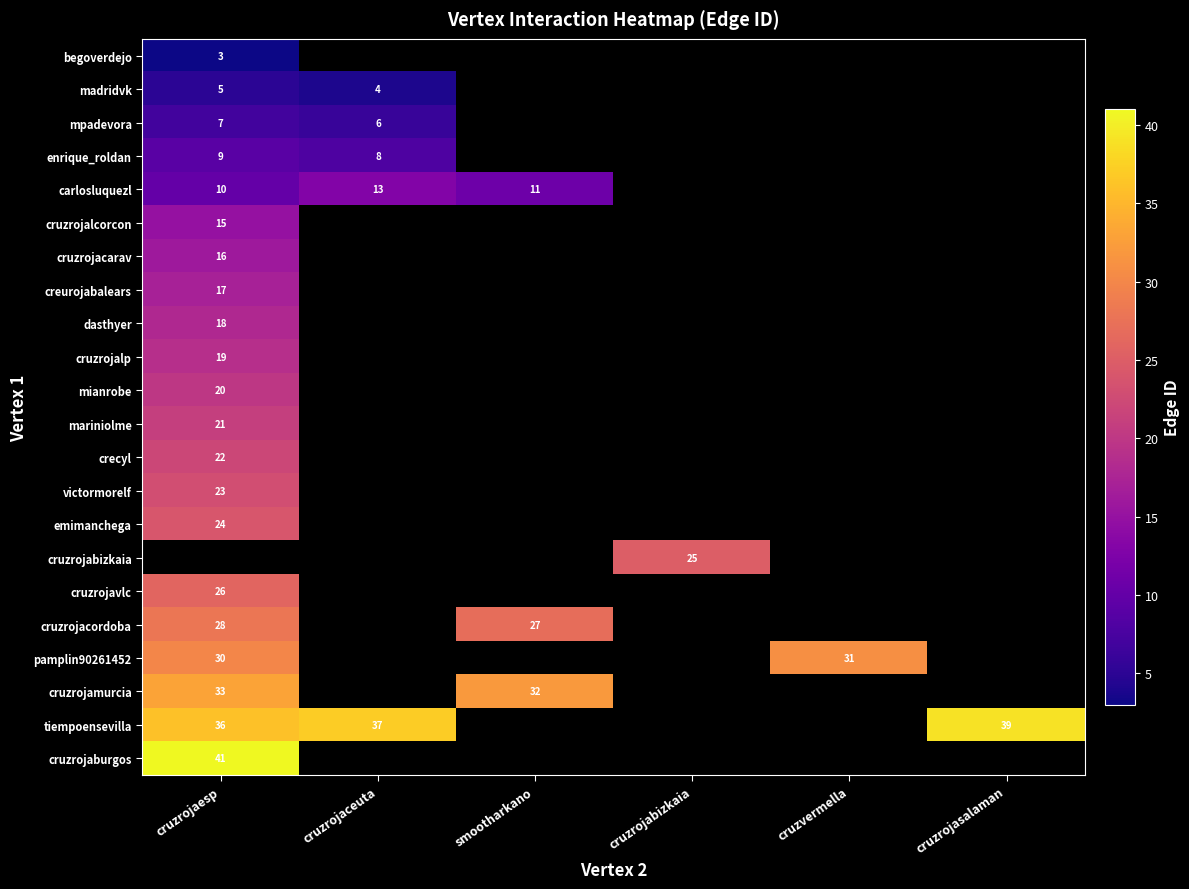

The value of mpadevora at cruzrojaceuta is 6. True or false?

True